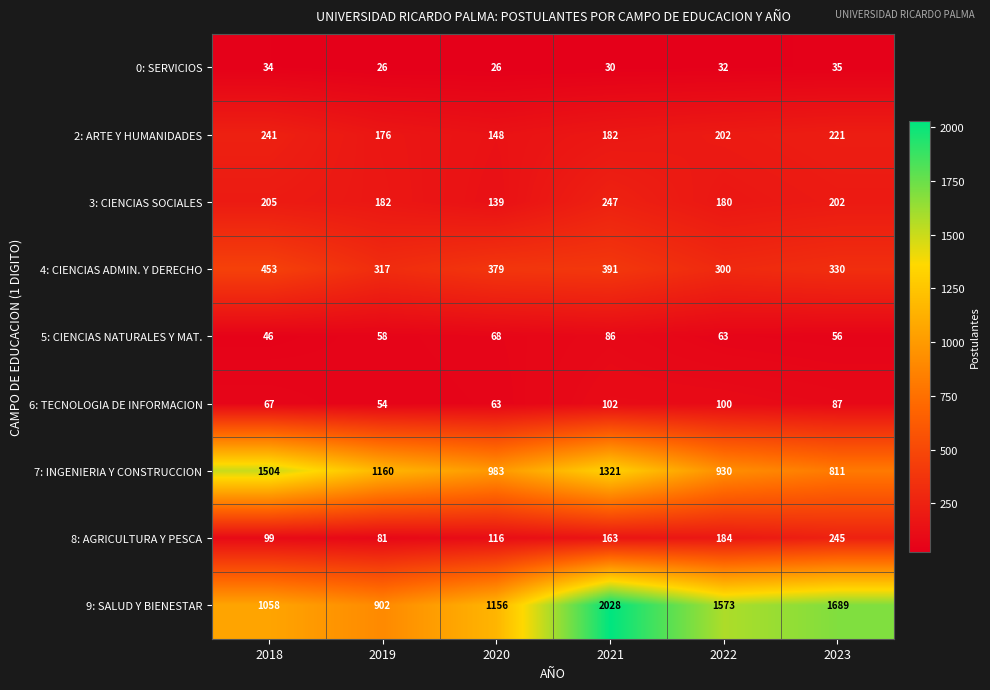

At which label does 9: SALUD Y BIENESTAR first exceed 1573?

2021